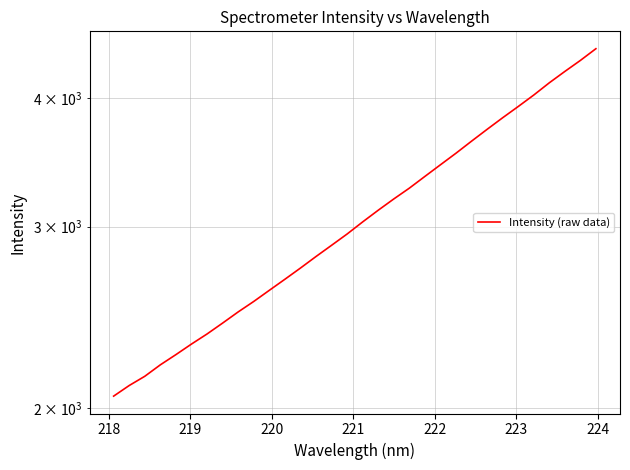

Is it true that the value at 222 is 3792.2?

False